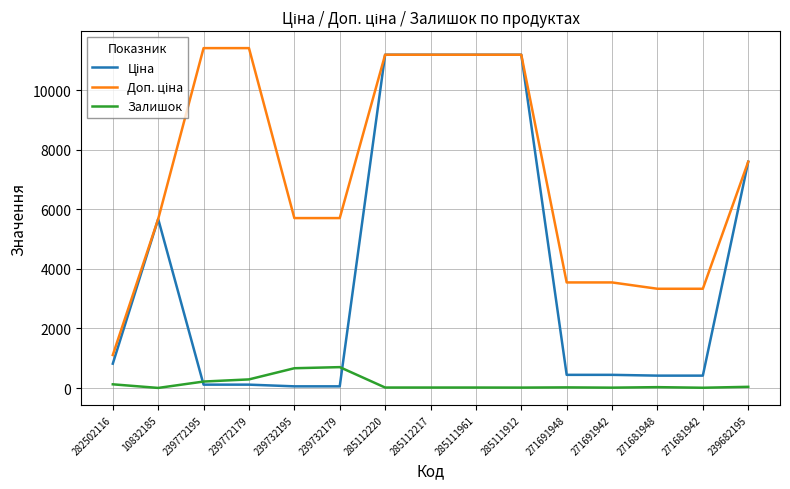

What is the highest value of the Залишок series?

702.0